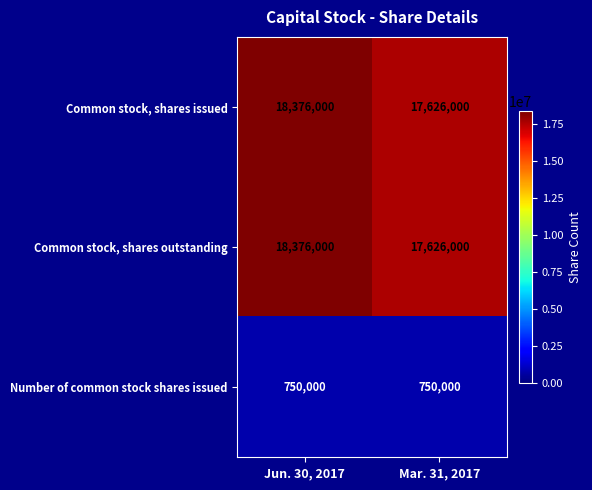

The Number of common stock shares issued series shows 469814 at Mar. 31, 2017. True or false?

False